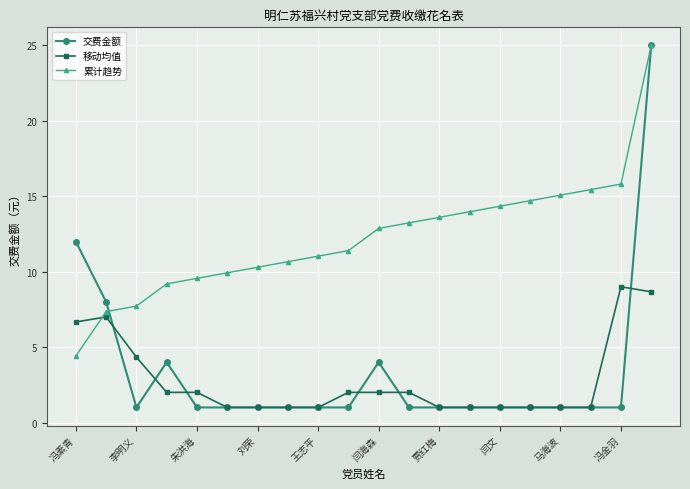

How many times do 移动均值 and 累计趋势 cross each other?

1